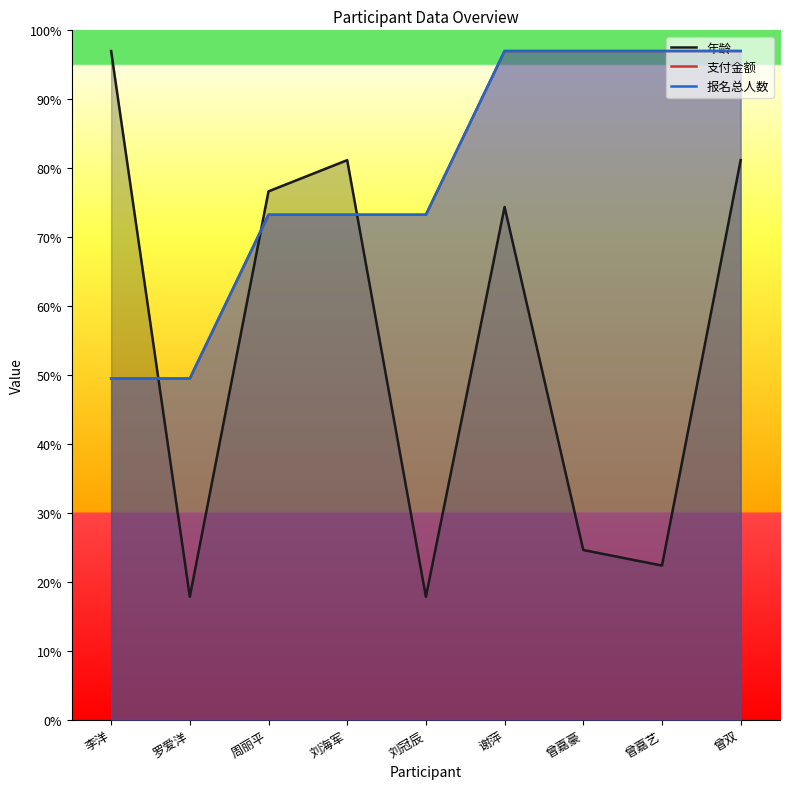

True or false: 支付金额 has a value of 49.5 at 李洋.

True